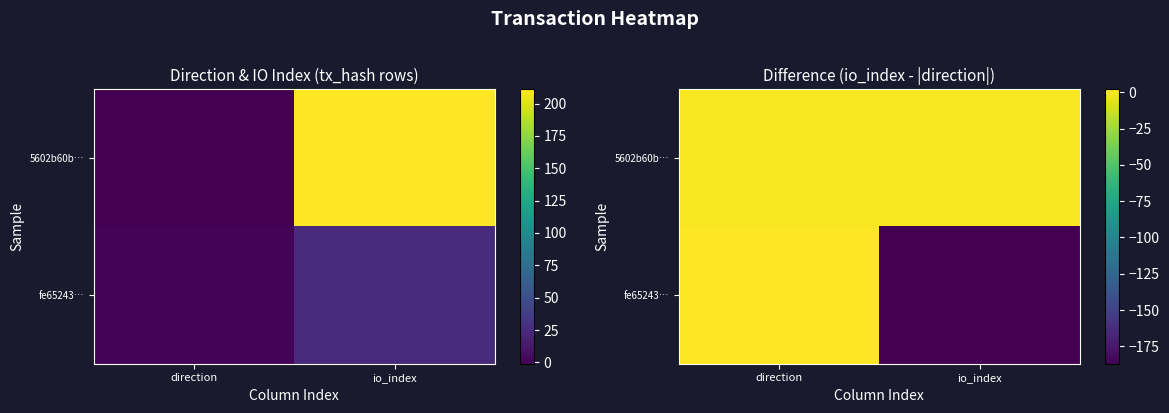

How many values in fe65243… are above zero?

1